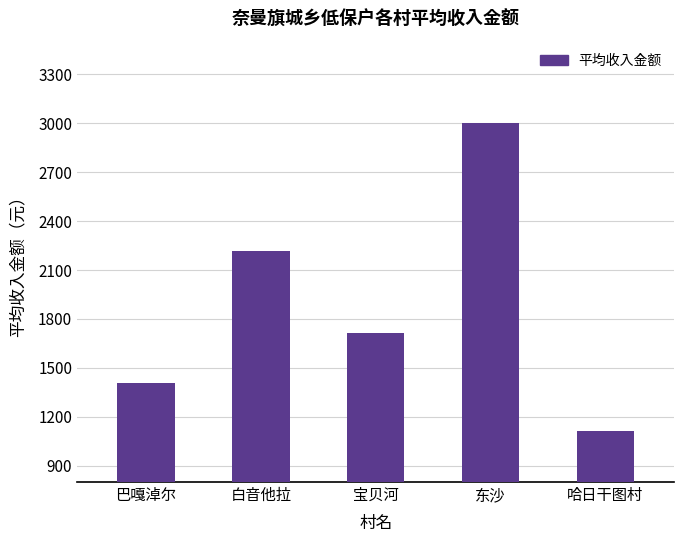

Approximately how many times larger is the value at 宝贝河 compared to 哈日干图村?

1.5